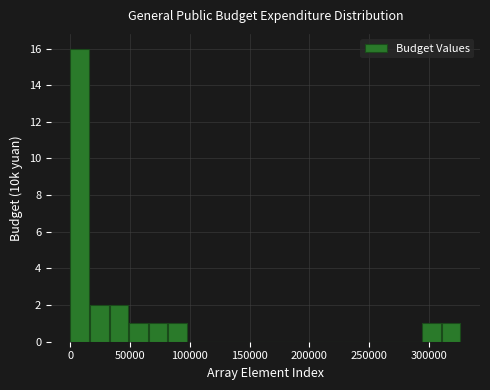

Read against the x-axis, roughly where is the centre of the tallest bar?

10000